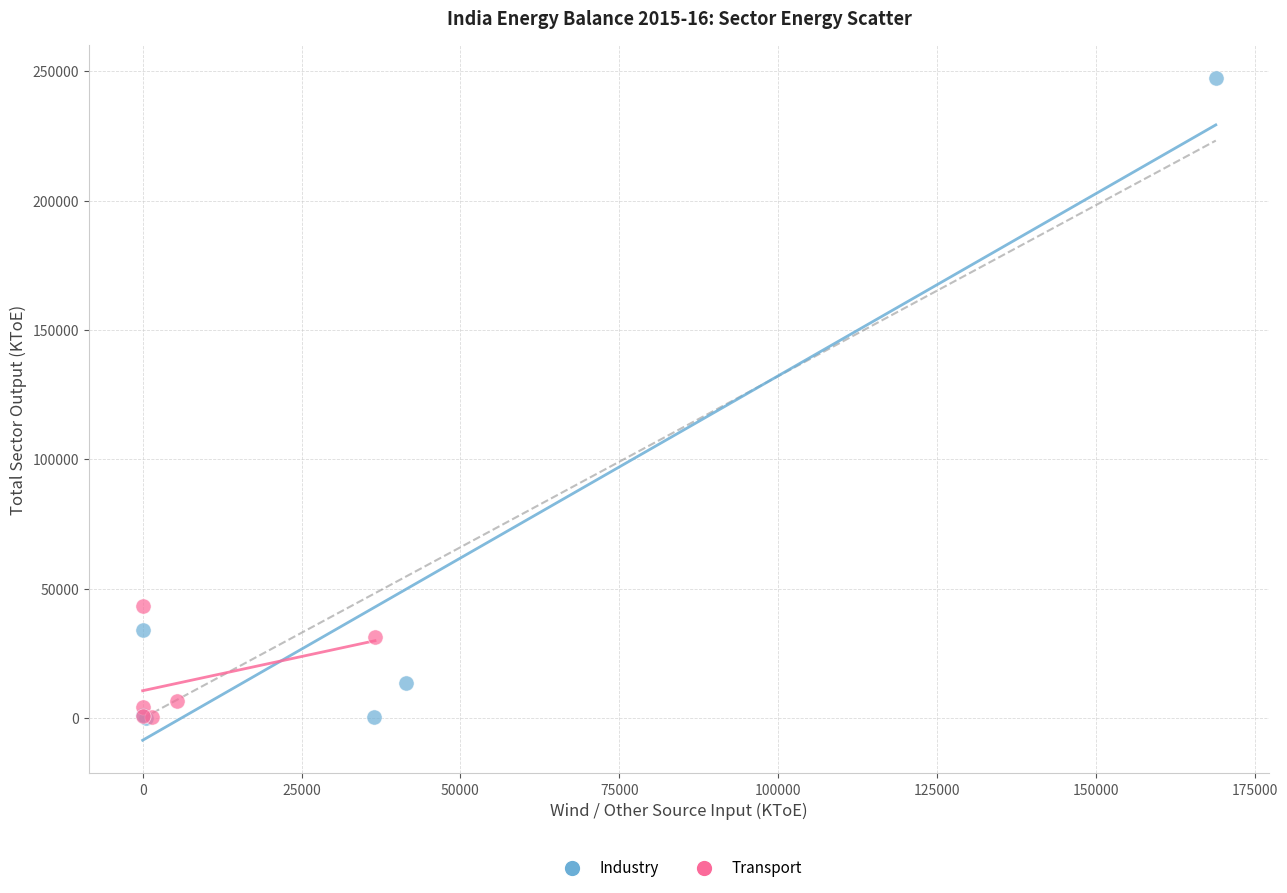

Which series reaches the maximum Y coordinate?

Industry